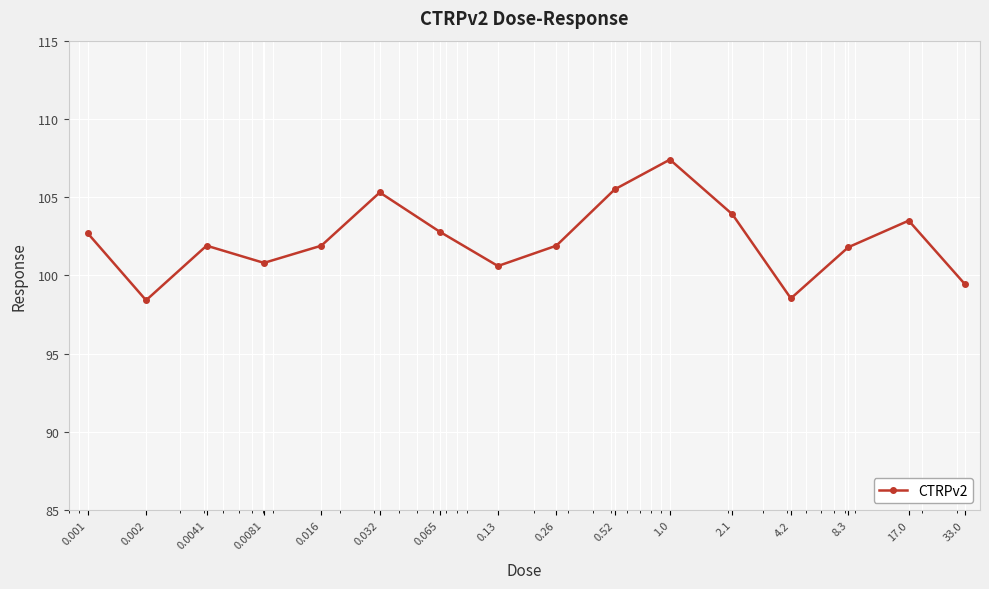

How many data points are less than 101?

5